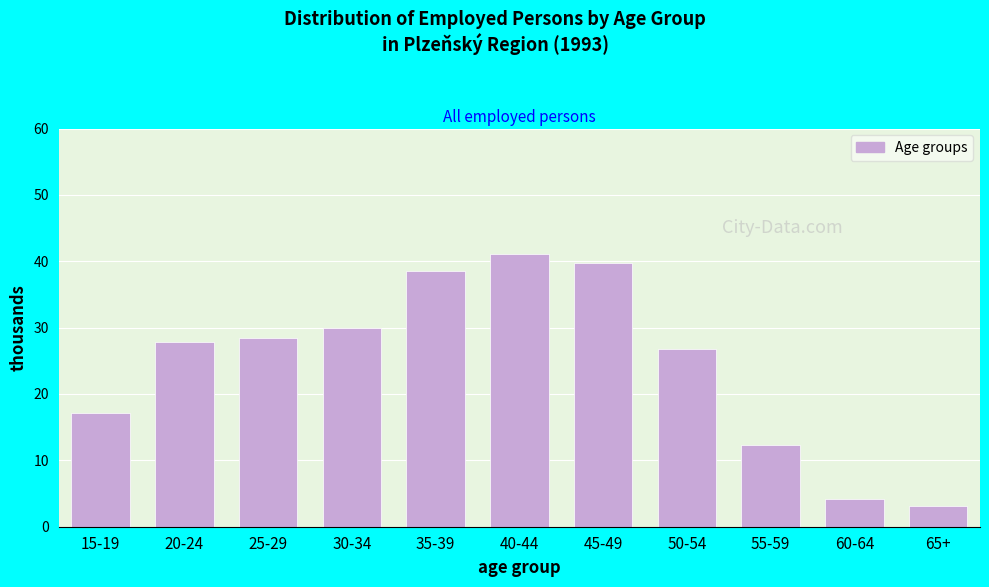

What is the sum of all values?

269.2